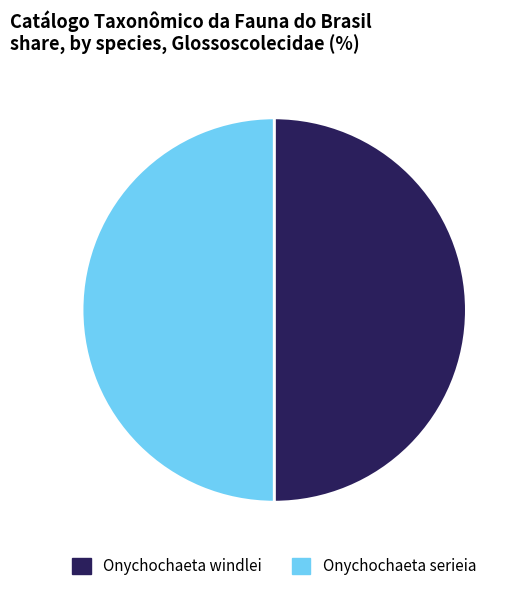

Count the number of slices in the pie.

2